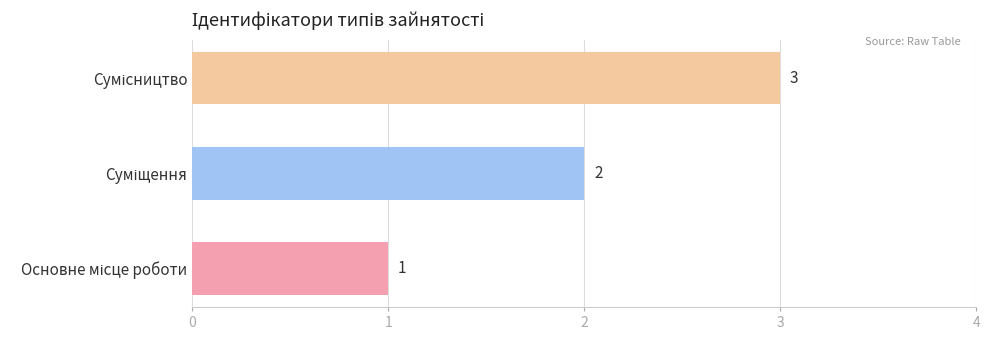

What is the sum of all values?

6